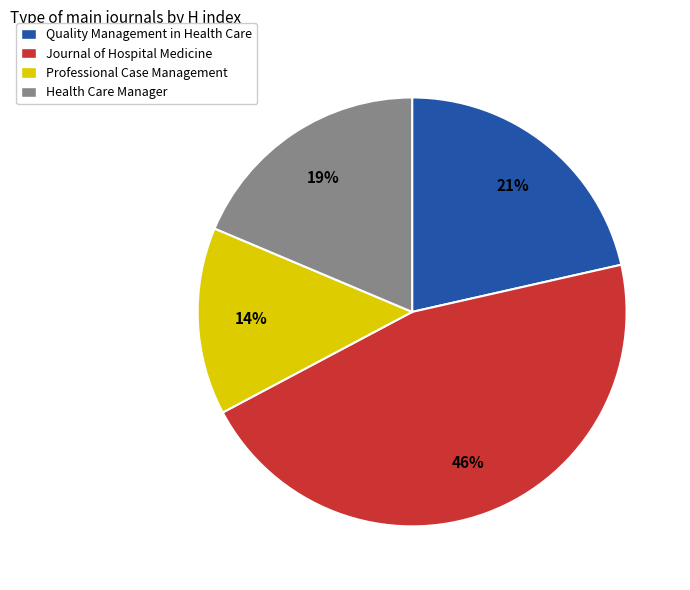

To the nearest percent, what is the difference between the largest and smallest slice percentages?

32%